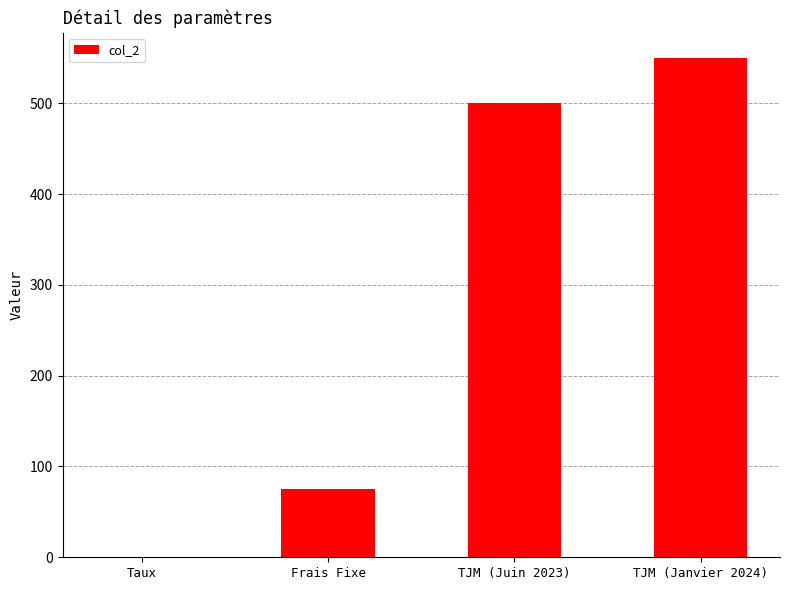

Reading left to right, list all the values displayed in this chart.

Taux=0.1	Frais Fixe=75.0	TJM (Juin 2023)=500.0	TJM (Janvier 2024)=550.0